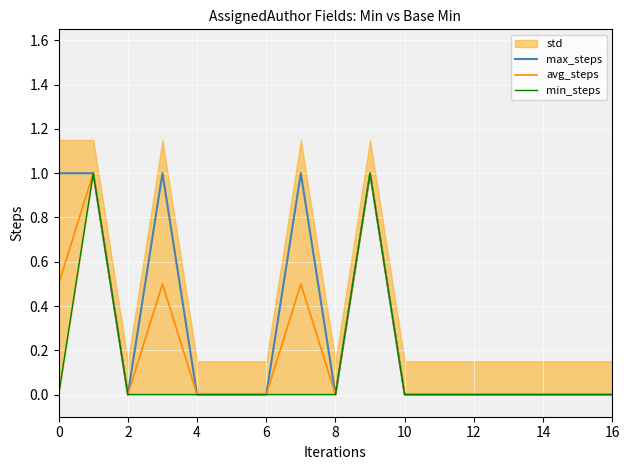

True or false: avg_steps and min_steps cross at least once.

False